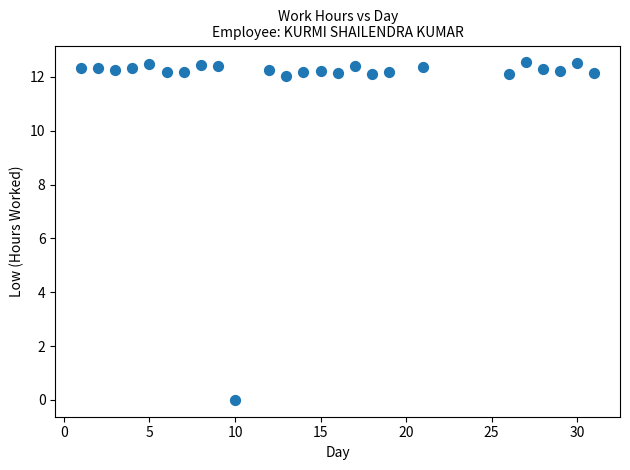

What is the range of X values (max minus min)?

30.0